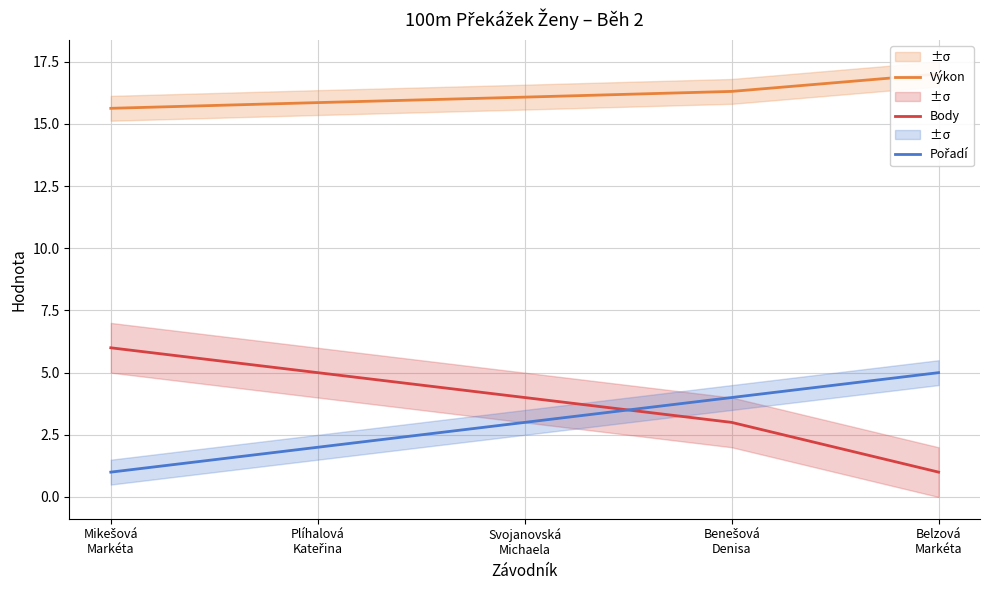

What is the total value across all series at Plíhalová
Kateřina?

22.9